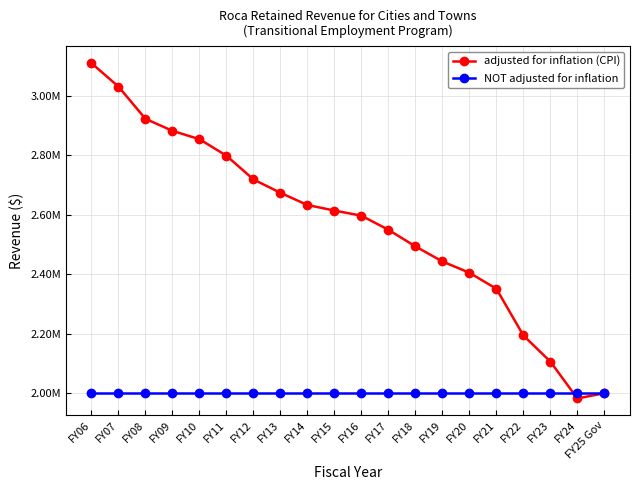

Does the chart have visible grid lines?

Yes